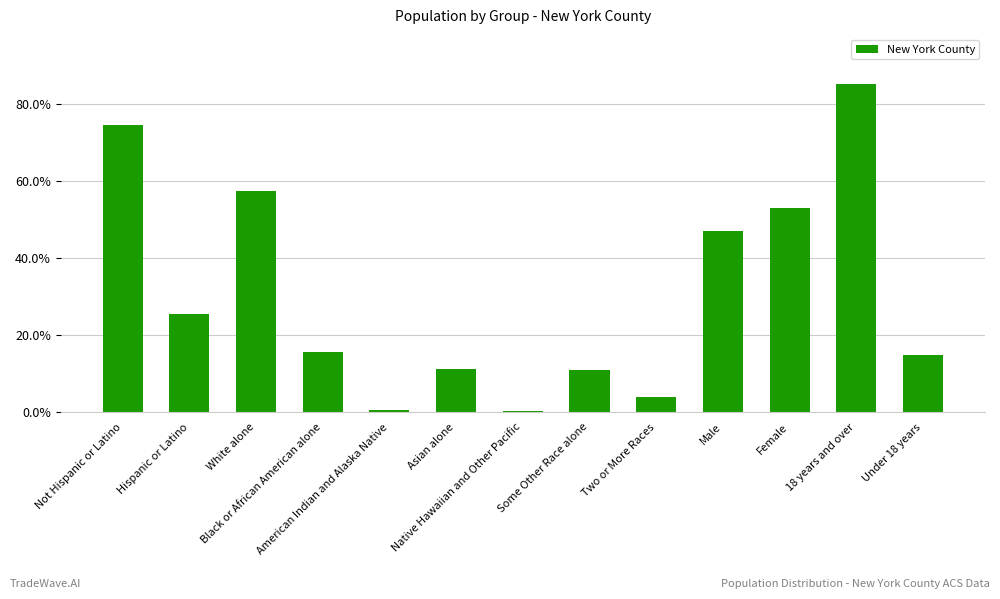

What is the maximum value shown in the chart?

85.2